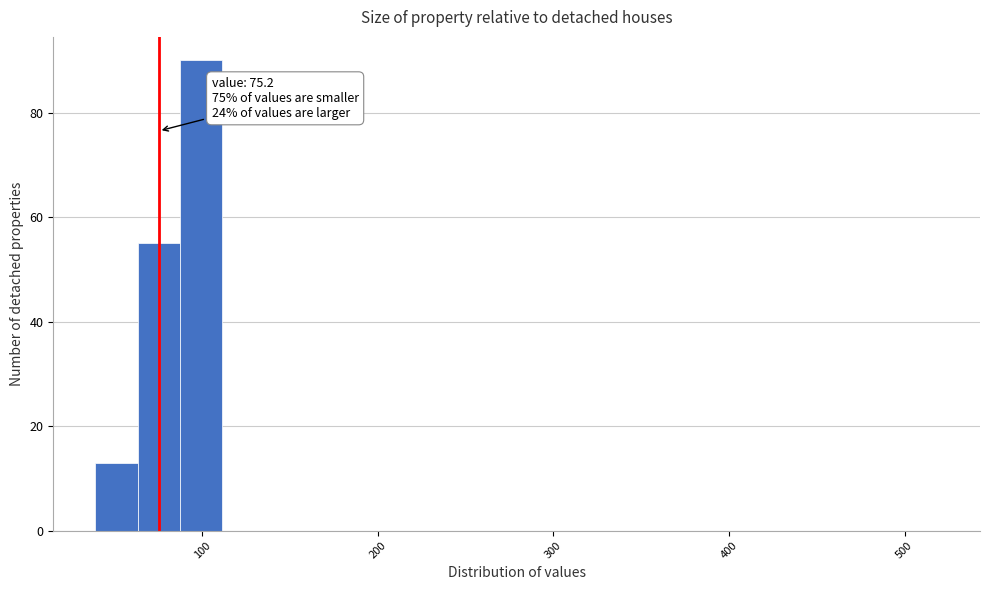

Around what value on the x-axis is the tallest bar? Give the approximate position of its centre, as read against the axis.

100